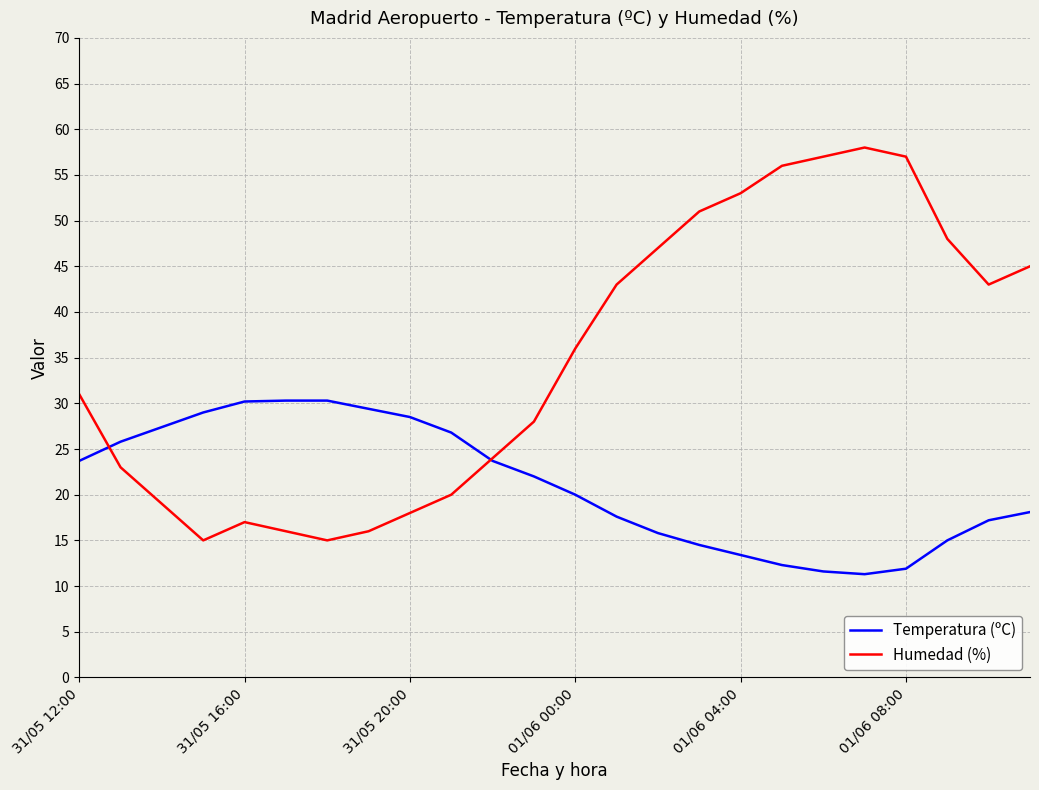

After their last crossing, which series has the higher values: Humedad (%) or Temperatura (ºC)?

Humedad (%)